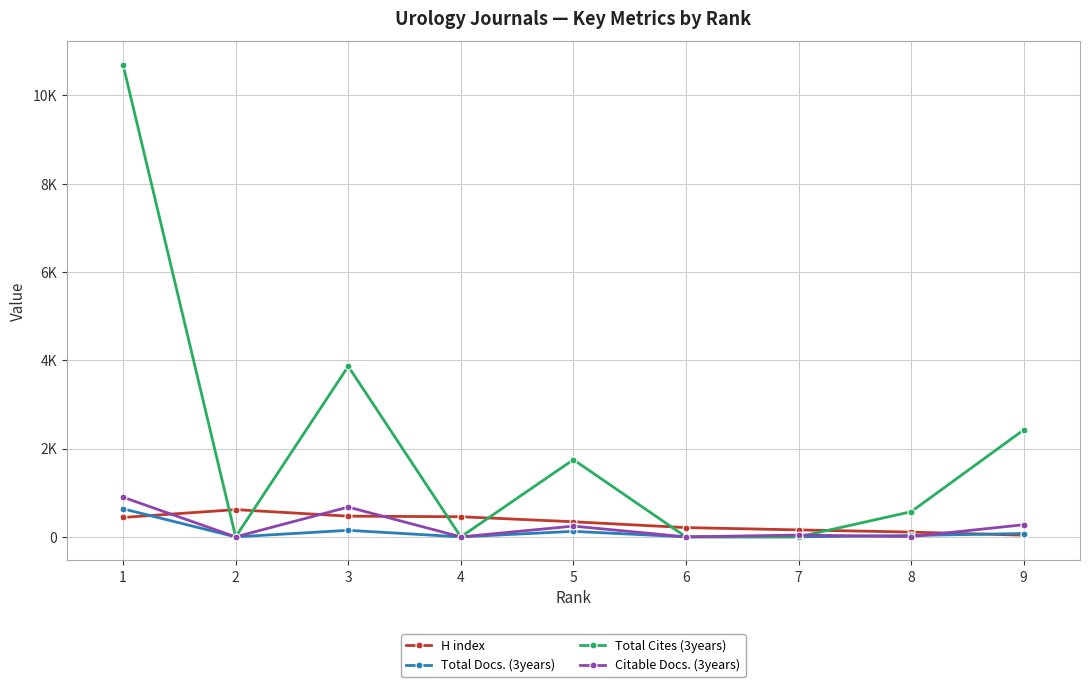

The Total Cites (3years) series shows 1749 at 5. True or false?

True